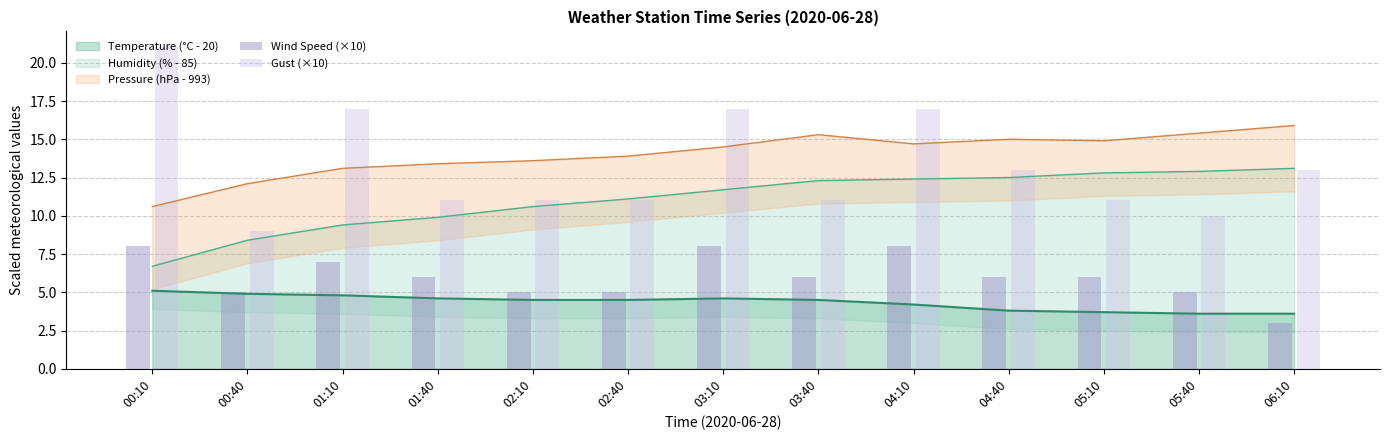

Is it true that Gust (×10) equals 36 at 00:10?

False